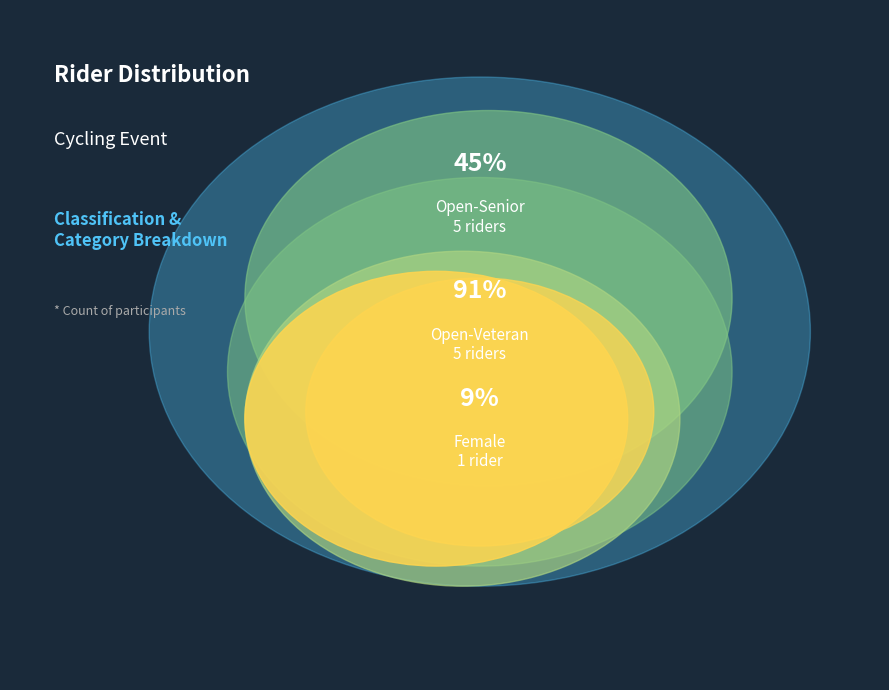

Between Female and Open-Veteran, which is larger?

Open-Veteran